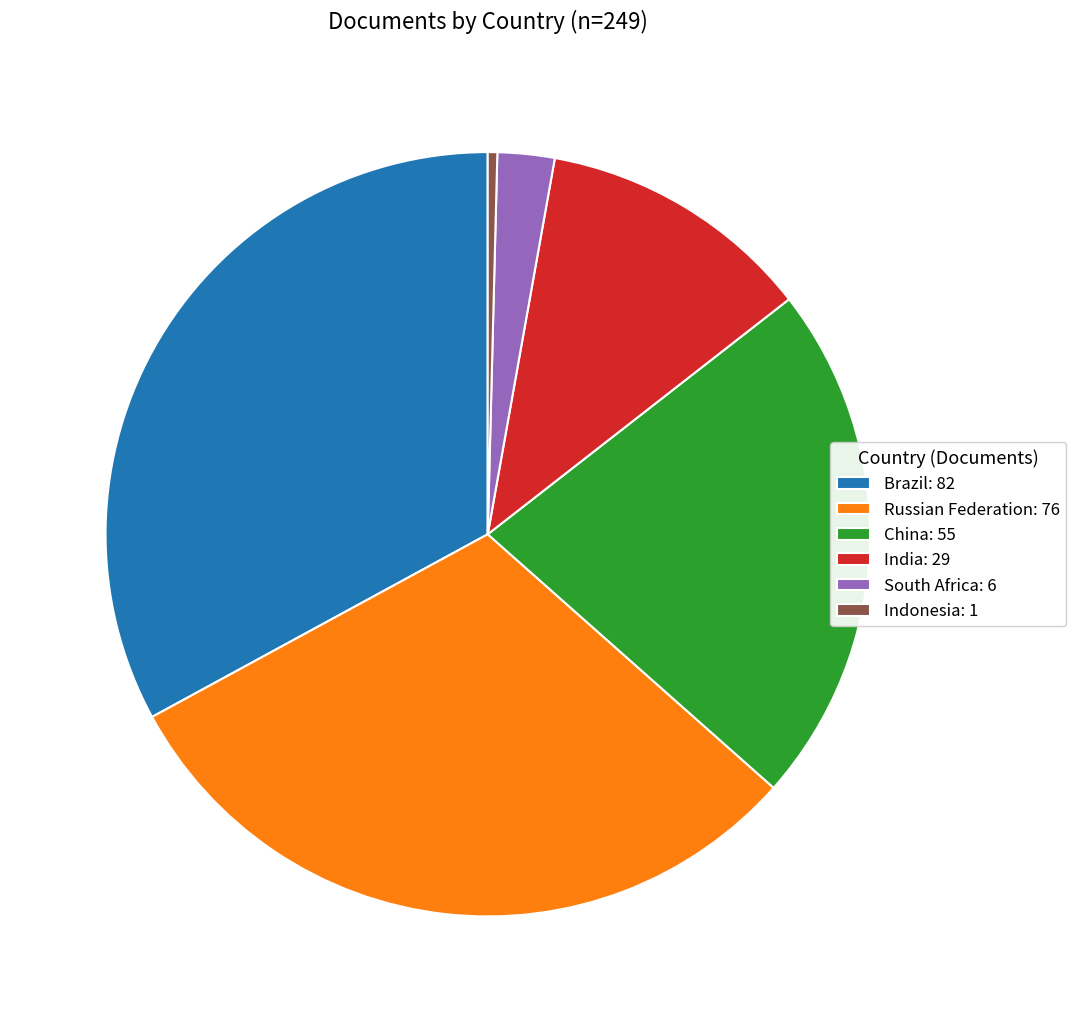

Combined, do South Africa: 6 and Indonesia: 1 account for over 50%?

No